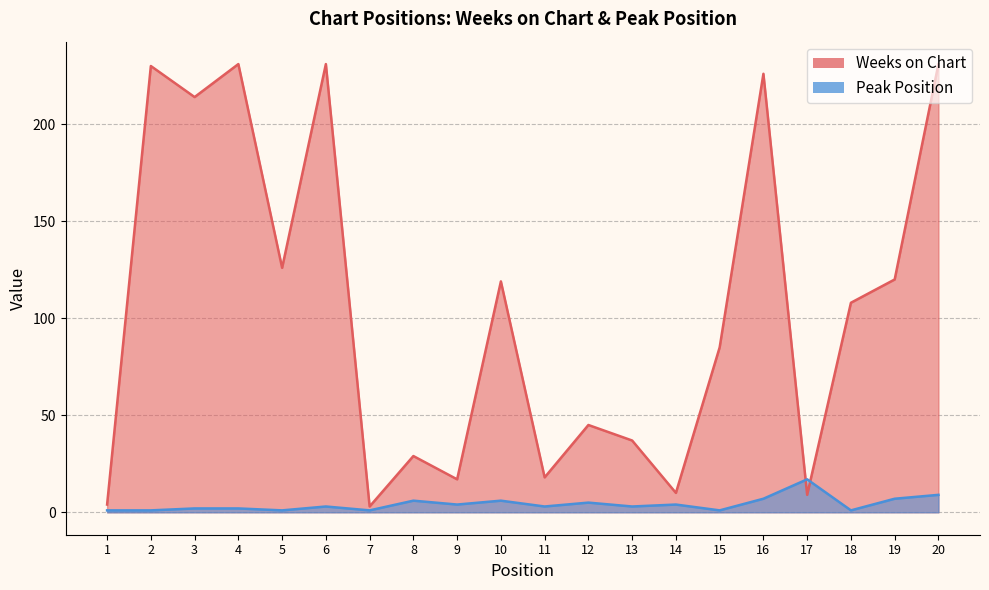

What is the difference between the highest and lowest values at 4?

229